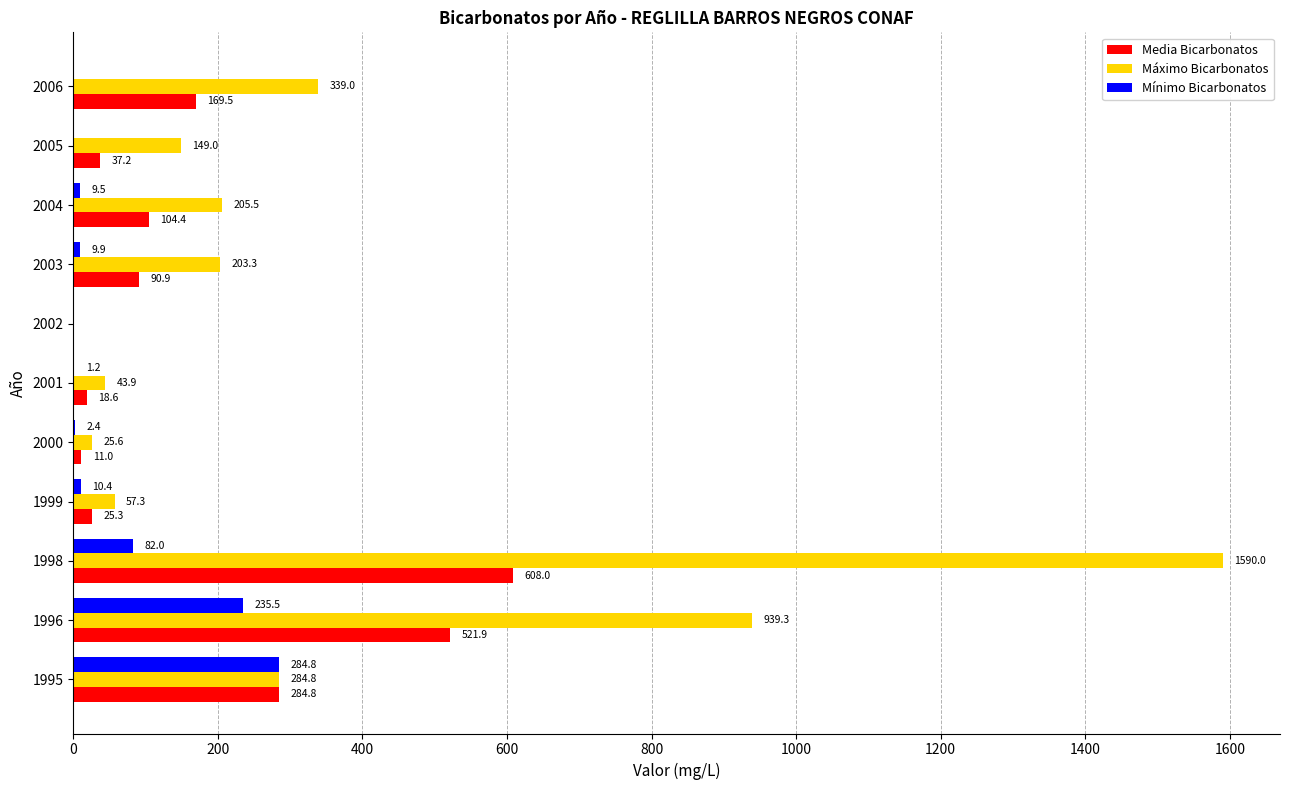

Which series changed the most between 1998 and 2005?

Máximo Bicarbonatos